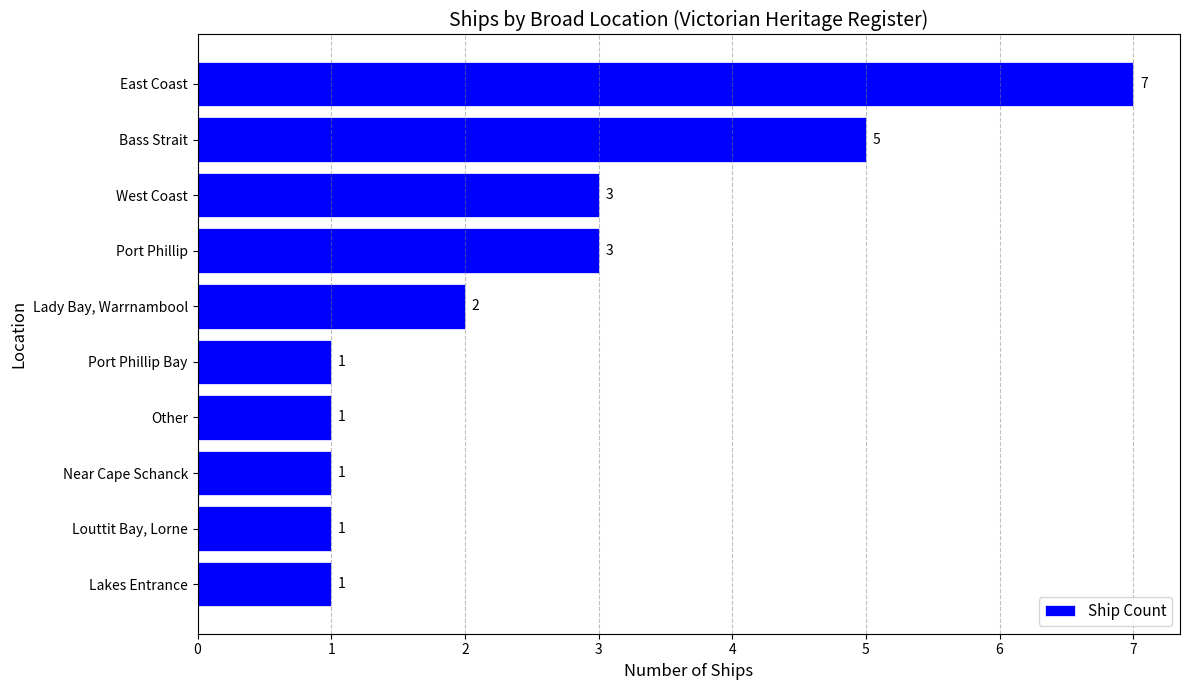

What is the difference between the maximum and second lowest values?

6